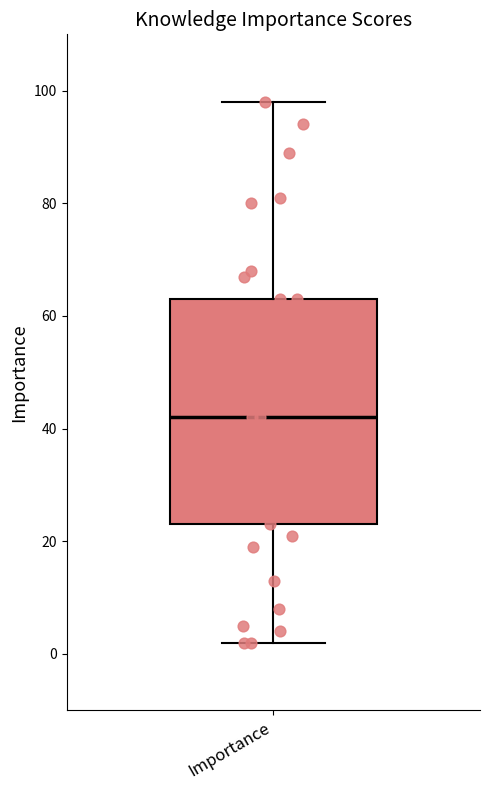

Where does the lower whisker of the box for Importance end on the y-axis? The values are not printed on the chart, so give them approximately, as read against the axis.

2